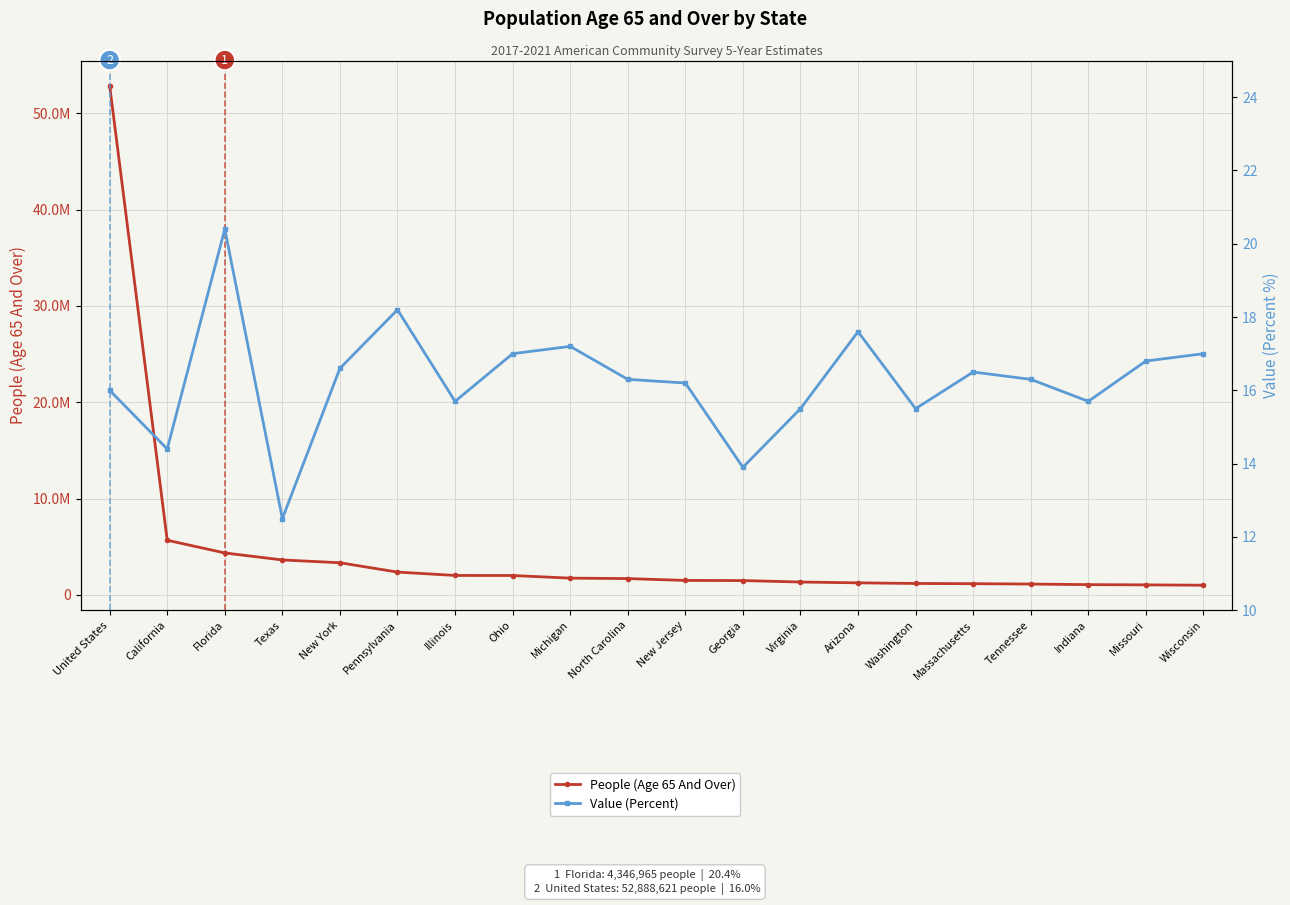

How many data points in Value (Percent) are above 16?

12